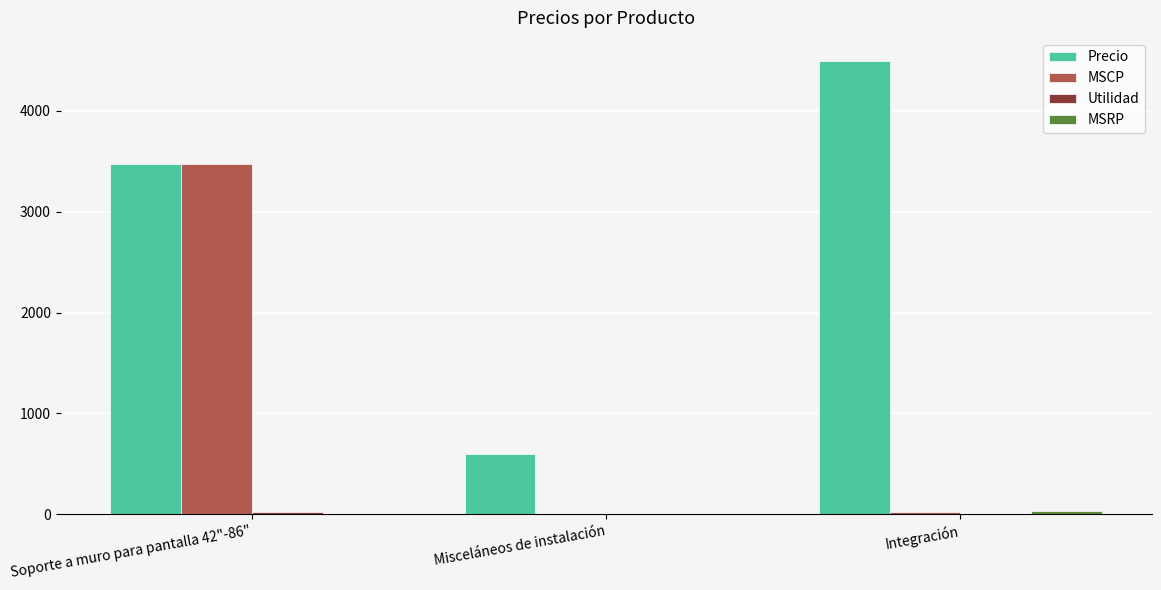

At which category is the sum across all series the highest?

Soporte a muro para pantalla 42"-86"